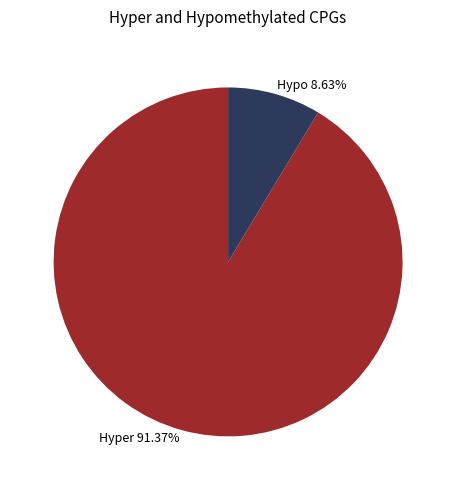

Which slice is the smallest?

Hypo 8.63%